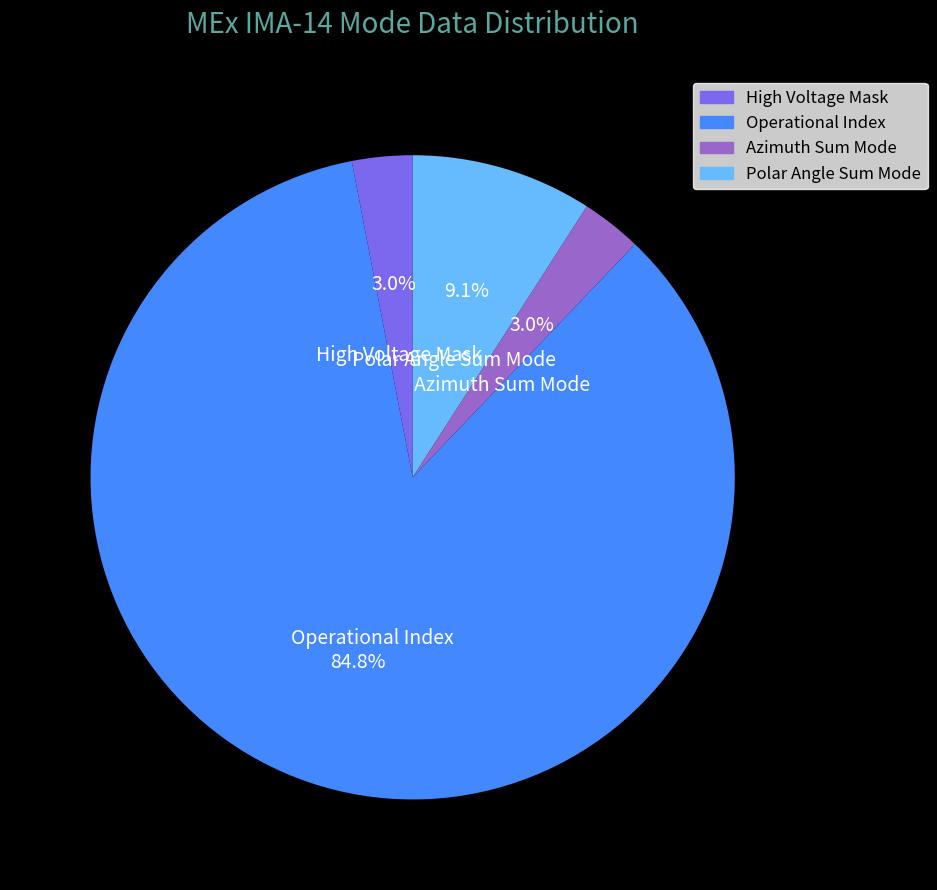

Is there a majority slice in this chart?

Yes